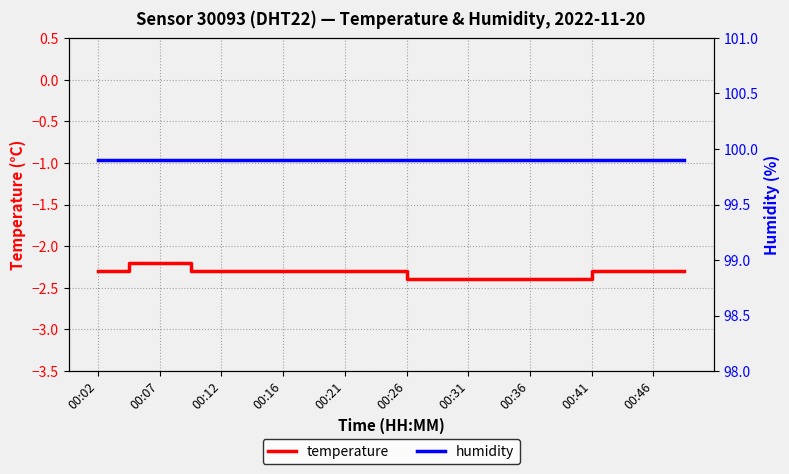

The value of temperature at 00:36 is -3.4. True or false?

False